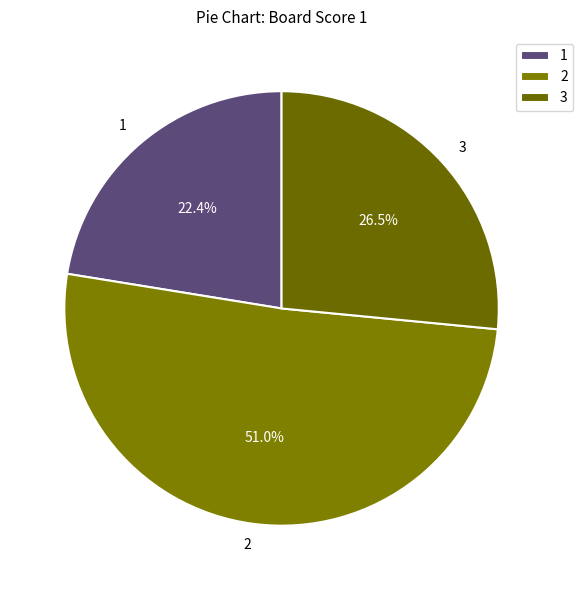

Does 2 represent more than half of the total?

Yes